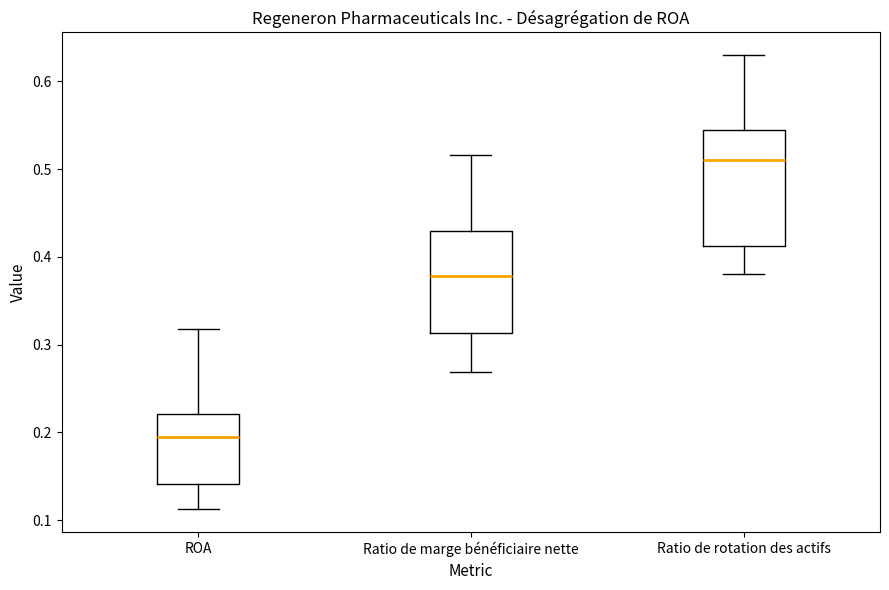

Reading left to right, transcribe this box plot: for each box, give where its median line is, the range the box spans, and where its two whiskers end, as read against the y-axis. The values are not printed on the chart, so give them approximately, as read against the axis.

ROA: median 0.20, box 0.14 to 0.22, whiskers 0.11 to 0.32
Ratio de marge bénéficiaire nette: median 0.38, box 0.31 to 0.43, whiskers 0.27 to 0.52
Ratio de rotation des actifs: median 0.51, box 0.41 to 0.55, whiskers 0.38 to 0.63